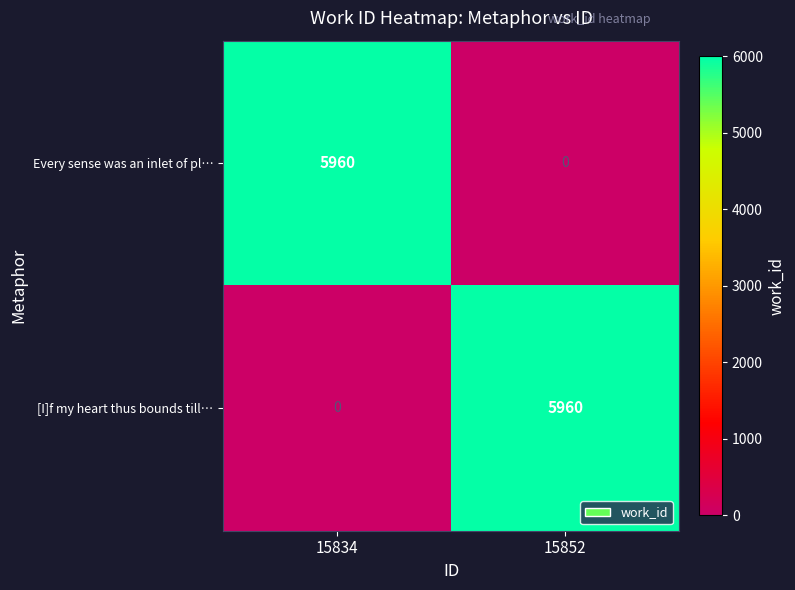

What is the difference between the highest and lowest values at 15834?

5960